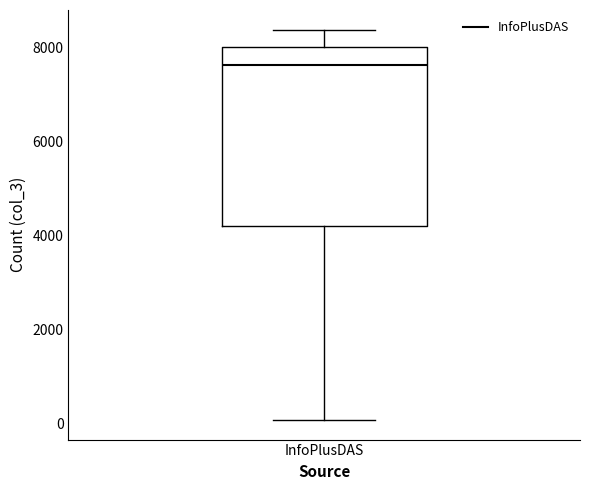

Where is the upper edge of the box for InfoPlusDAS on the y-axis? The values are not printed on the chart, so give them approximately, as read against the axis.

8000